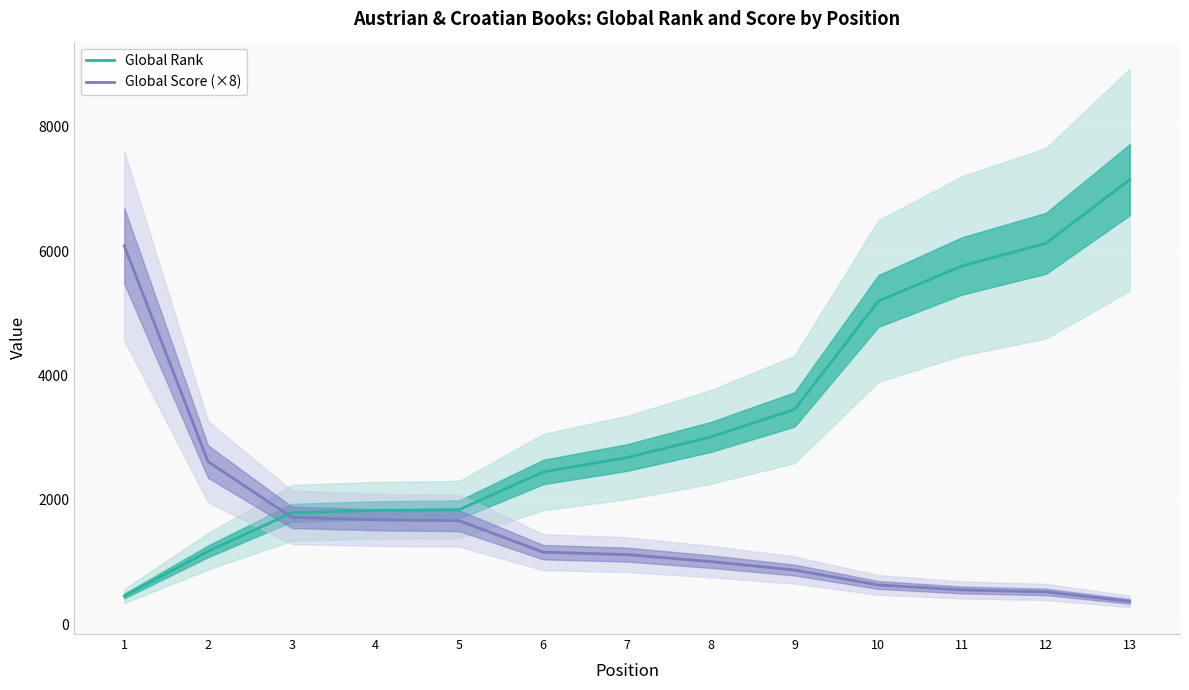

What is the average value of the Global Score (×8) series?

1538